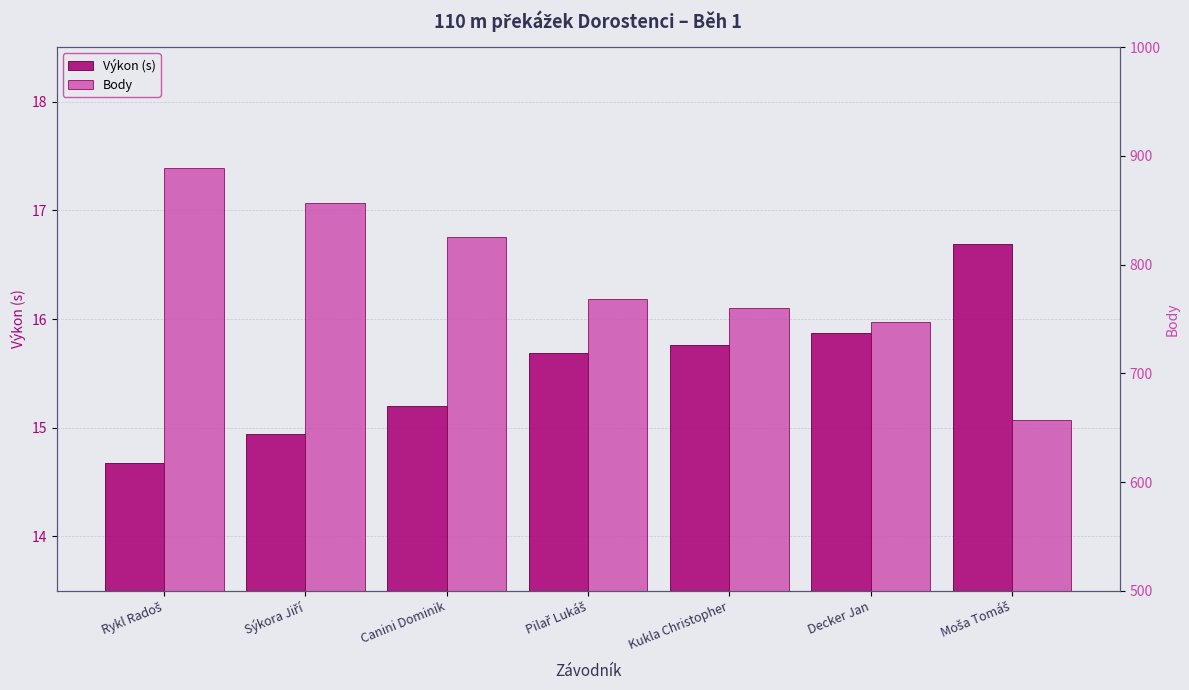

What are all the series names shown in the legend?

Výkon (s), Body